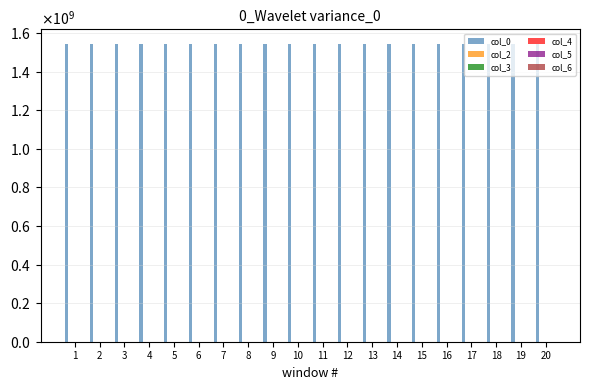

Which series has the largest total across all categories?

col_0